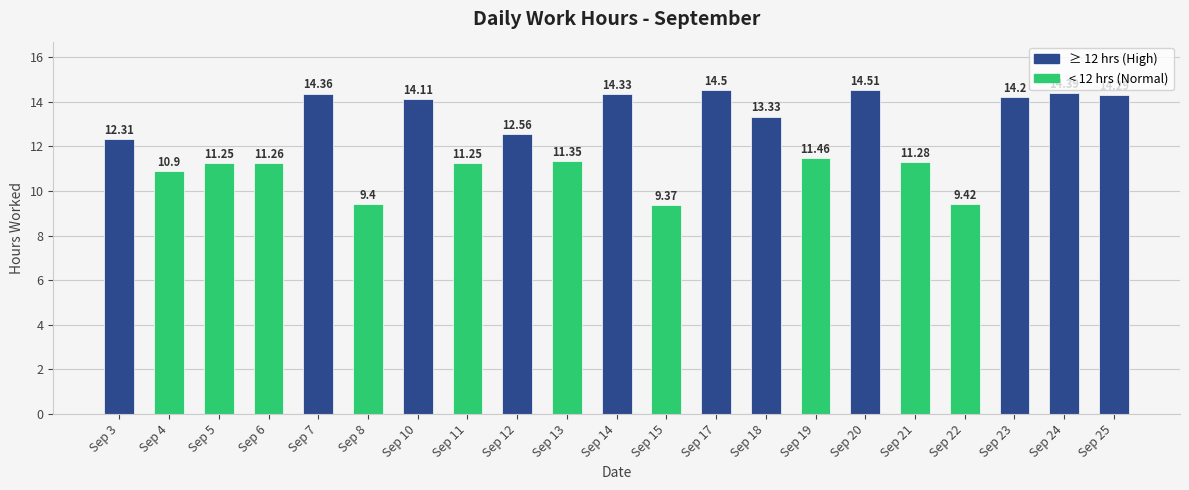

What is the sum of the values at Sep 17 and Sep 24?

28.9